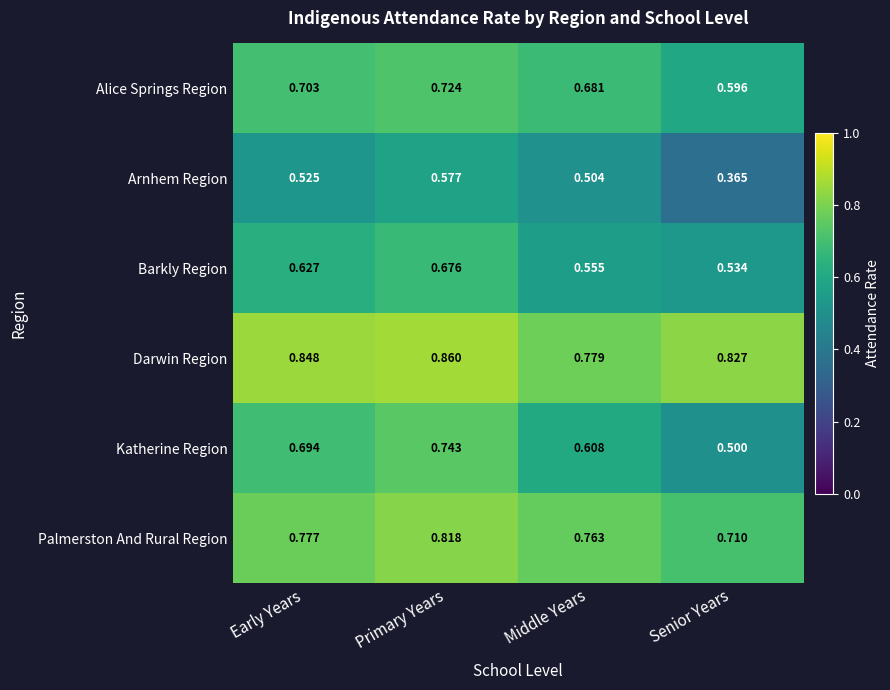

At which label is Barkly Region closest to 0?

Senior Years